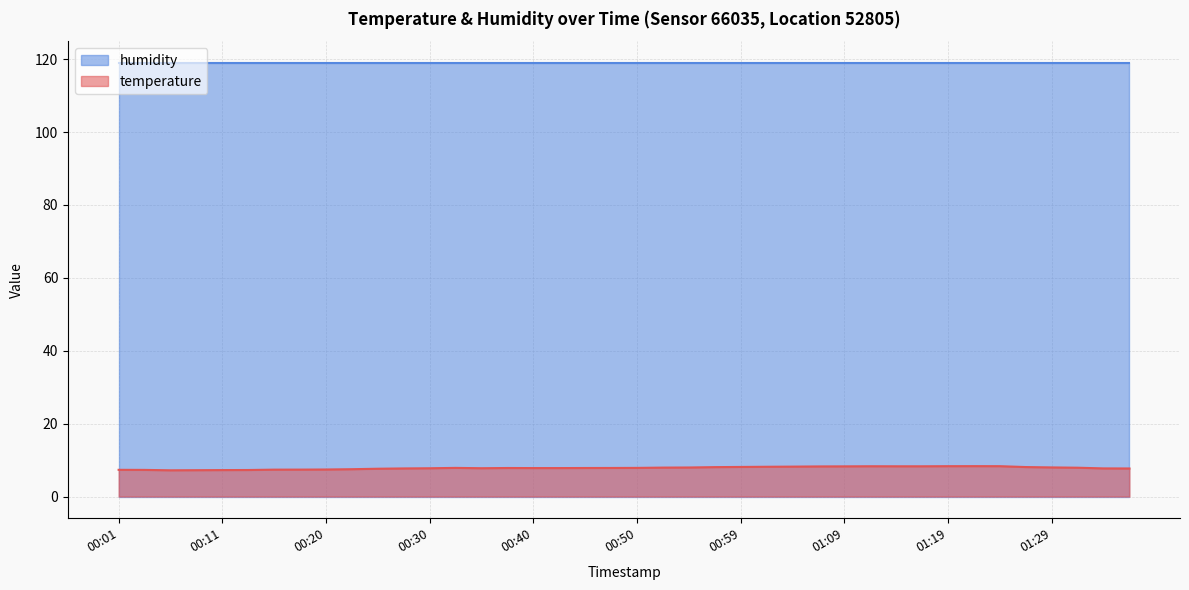

True or false: the data shows 11.6 at 00:18.

False